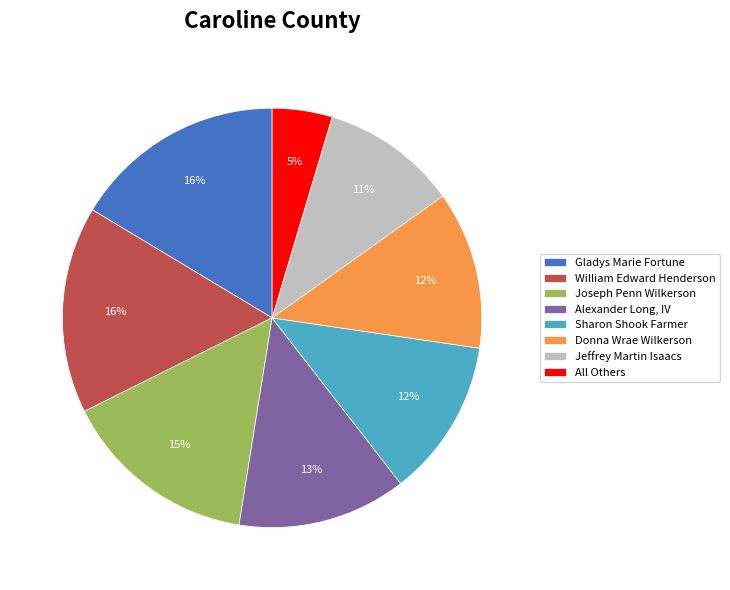

Is it true that Jeffrey Martin Isaacs is 11% of the pie?

True